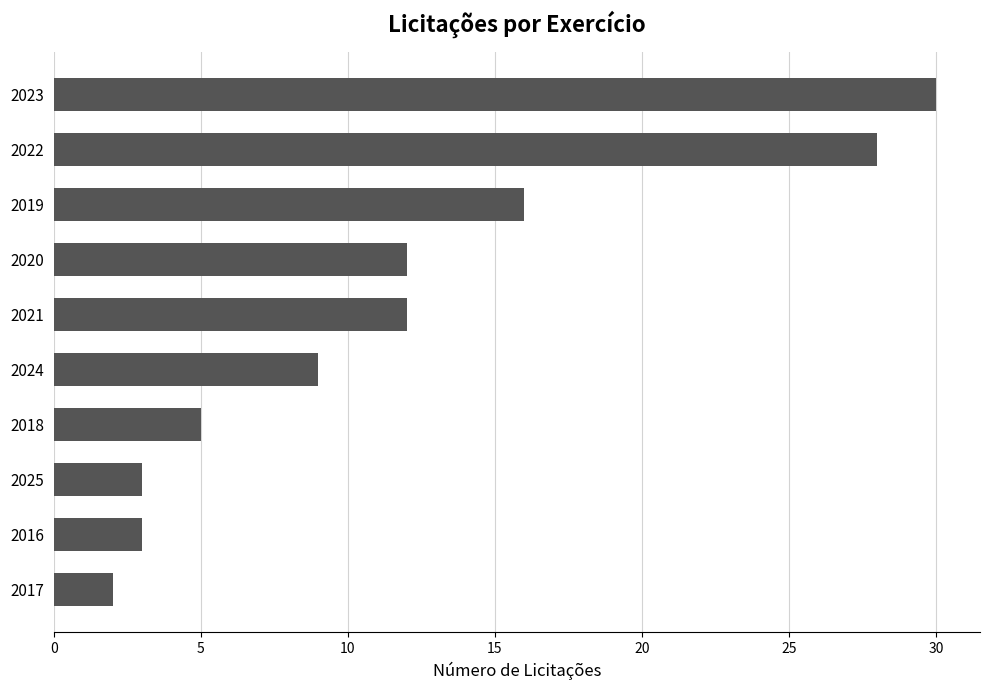

What is the approximate value at 2023, to the nearest 10?

30